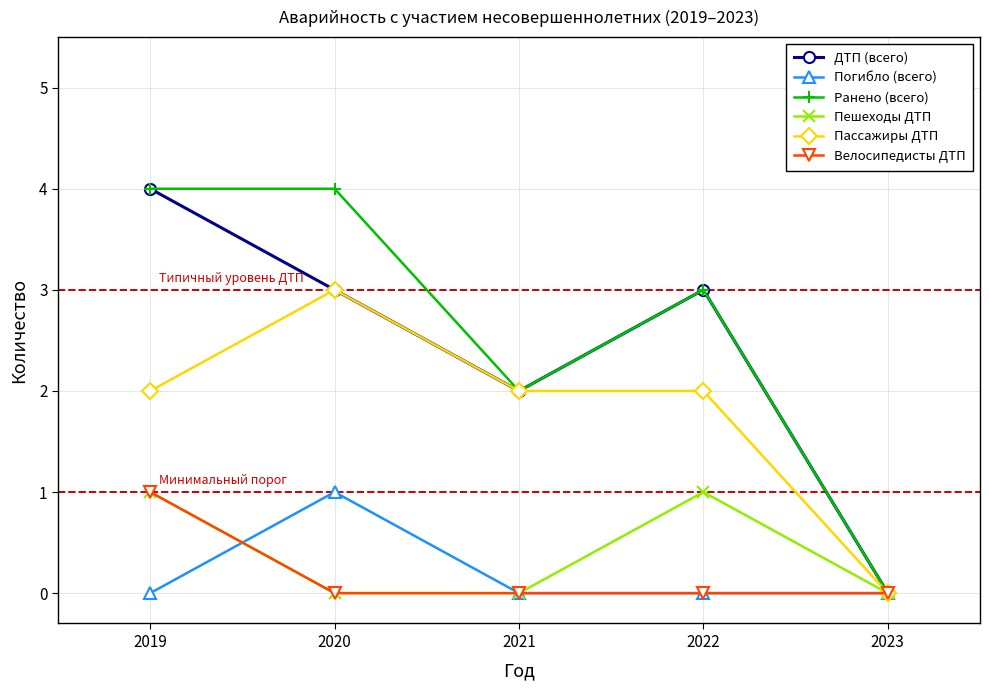

What is the total value across all series at 2020?

11